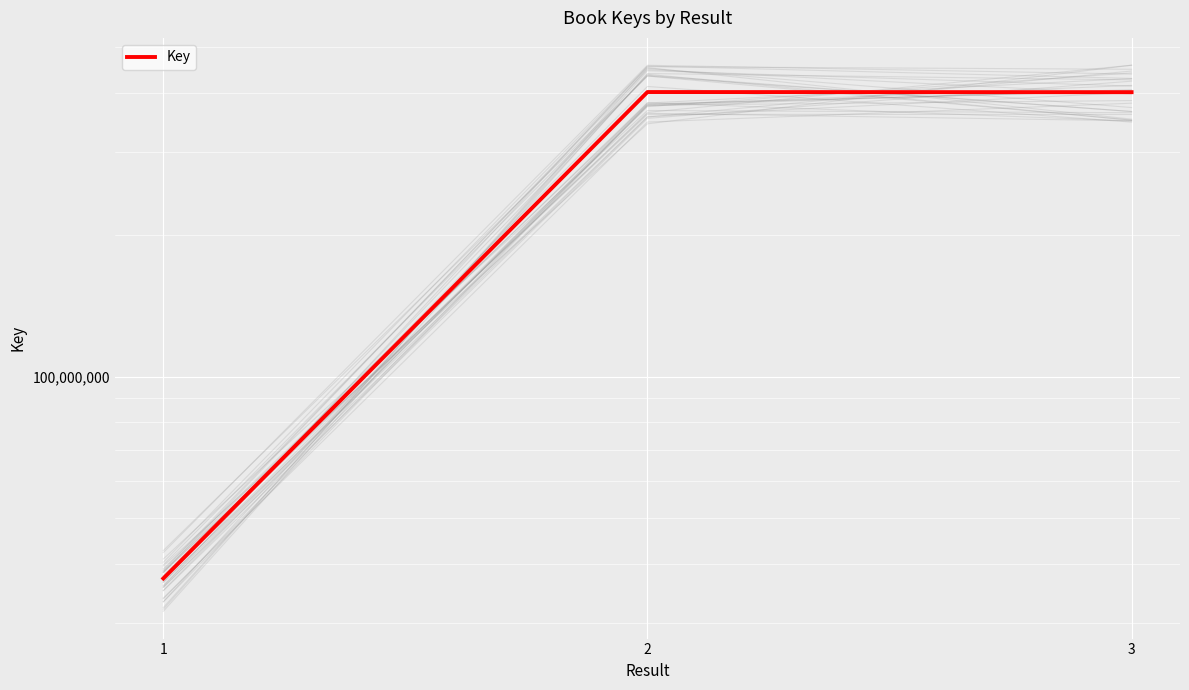

Which category has the highest value across all series?

2